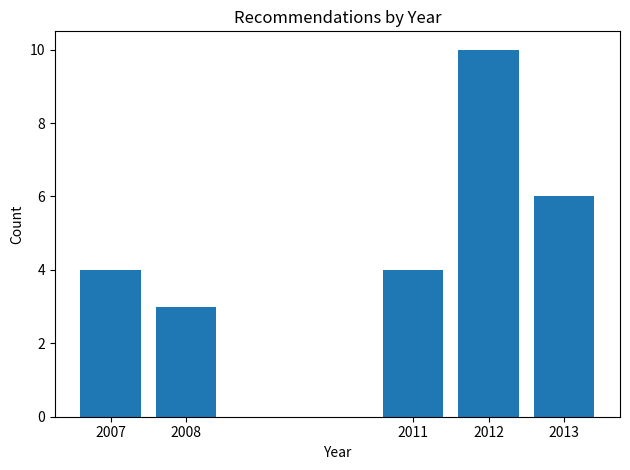

Reading right to left, what are all the values shown in this chart?

2013=6	2012=10	2011=4	2008=3	2007=4